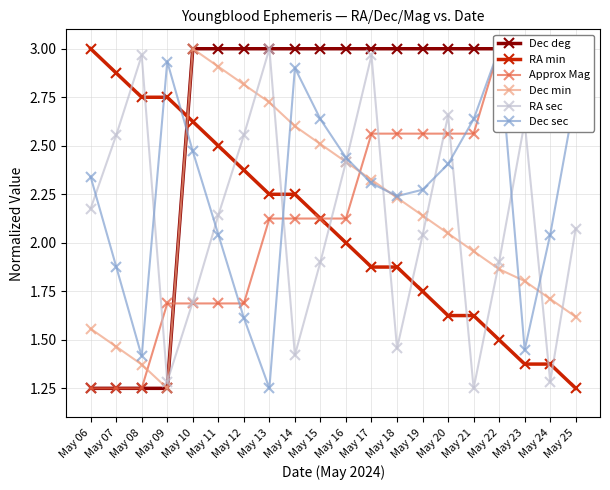

What is the difference between the highest and lowest values at May 12?

1.4